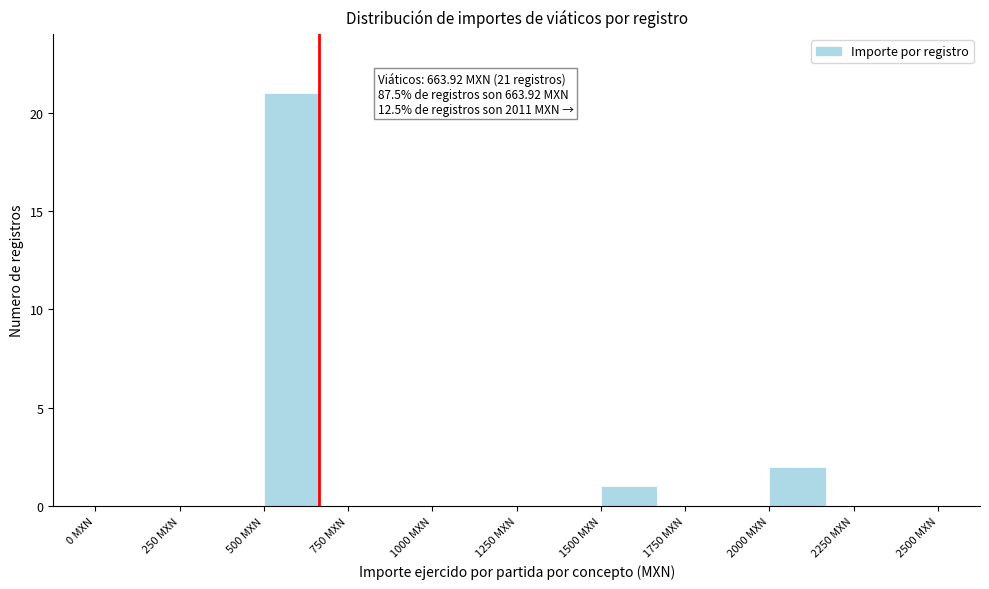

Read against the x-axis, roughly where is the centre of the tallest bar?

600